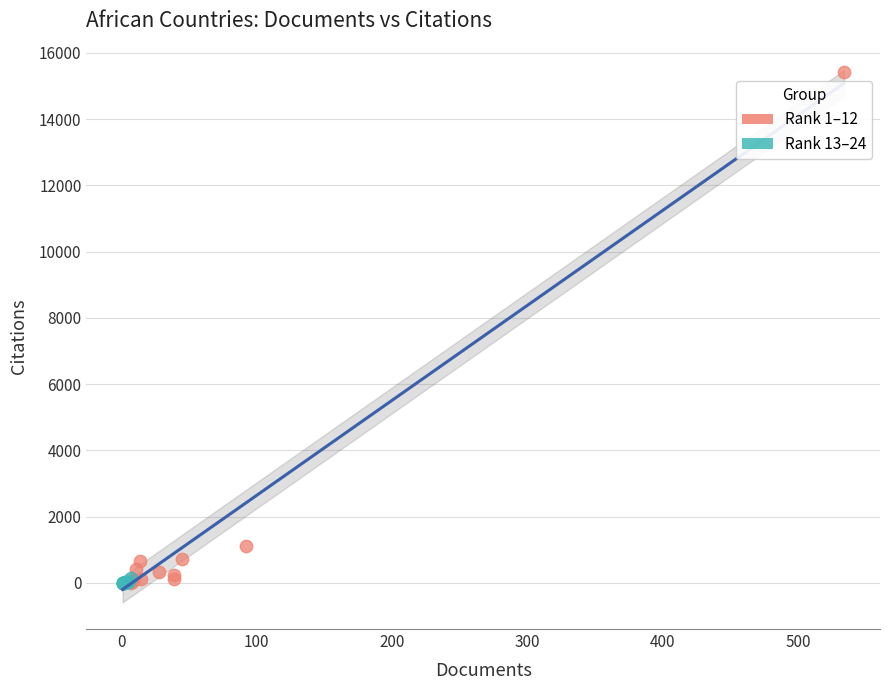

Which series contains the highest Y value?

Rank 1–12